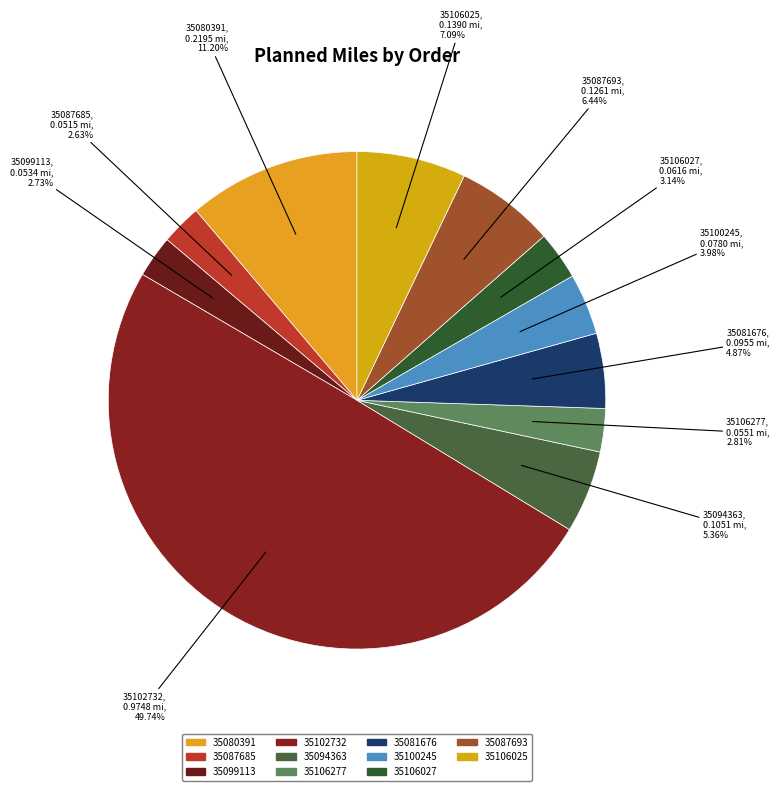

What percentage is the 35099113 slice, to the nearest percent?

3%